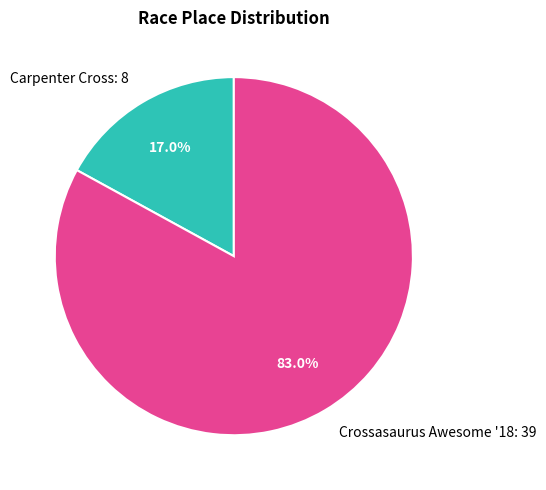

How many segments does this pie chart have?

2